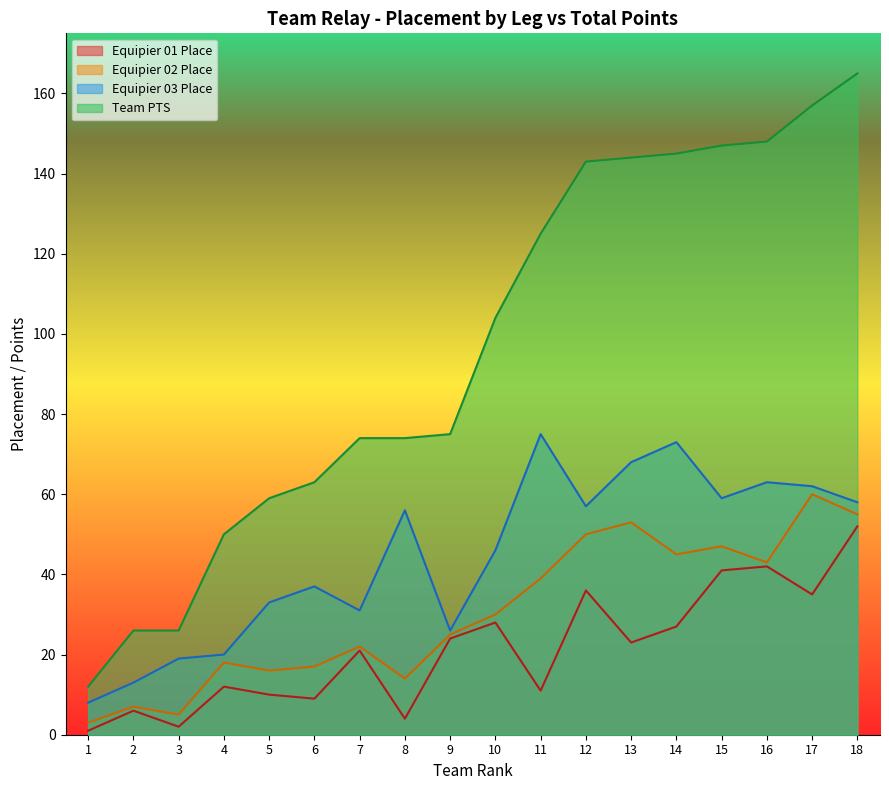

Where is the first local minimum for Equipier 01 Place?

3